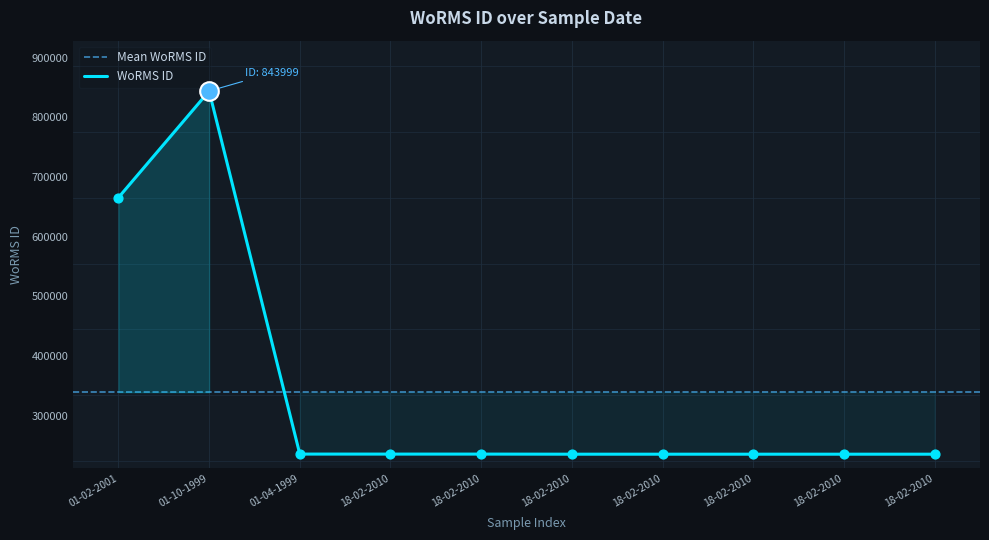

What is the ratio of the value at 01-04-1999 to the value at 18-02-2010?

1.0